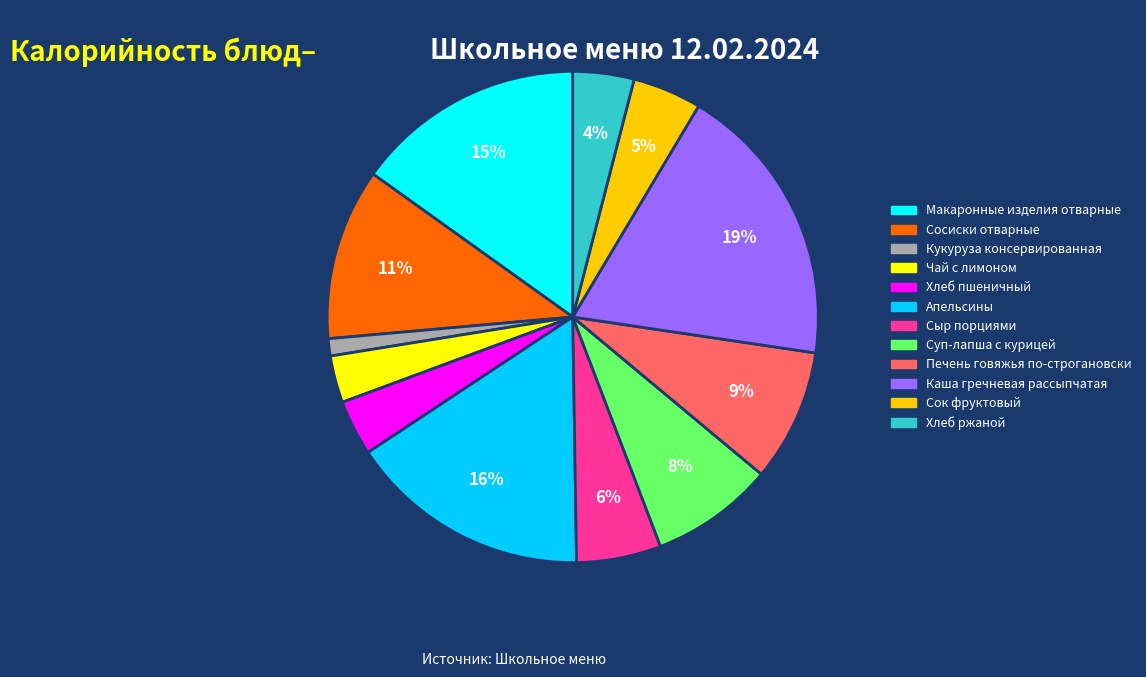

Which slice is the largest?

Каша гречневая рассыпчатая